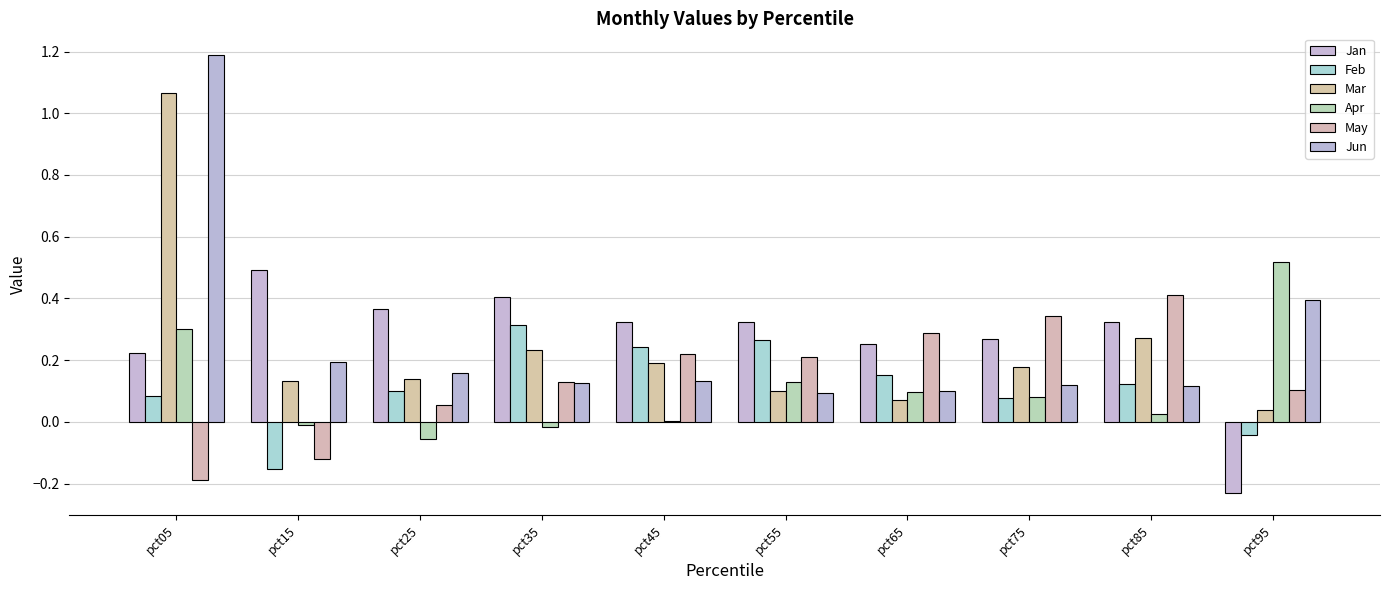

What is the difference between the May values at pct65 and pct85?

0.1